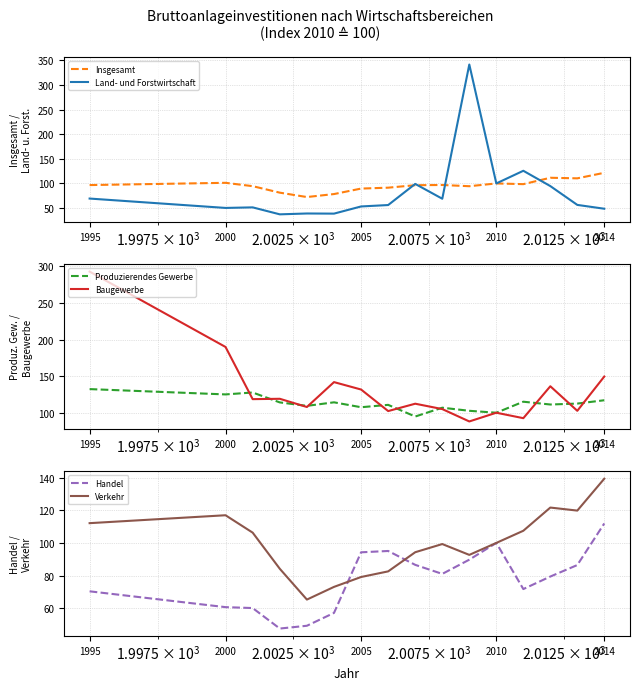

True or false: Land- und Forstwirtschaft has more than 2 points higher than both neighbors.

True